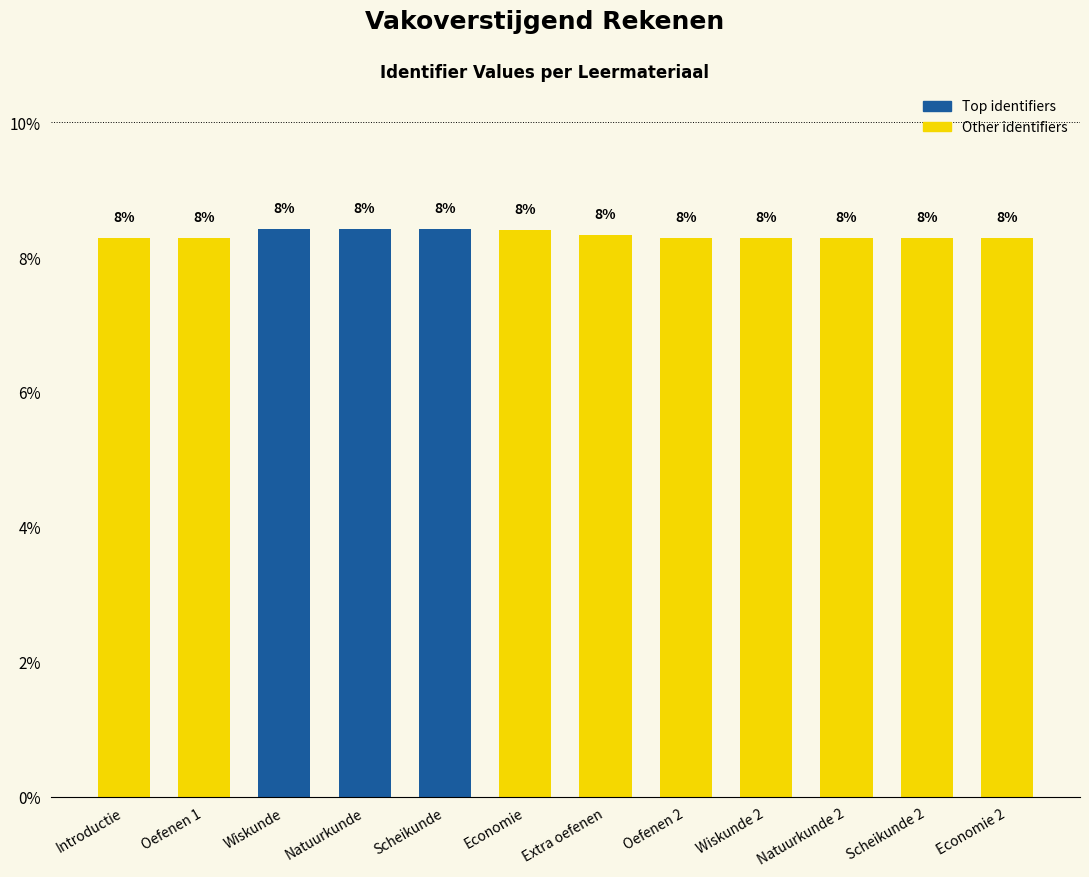

Between Wiskunde 2 and Natuurkunde 2, which is larger?

Natuurkunde 2